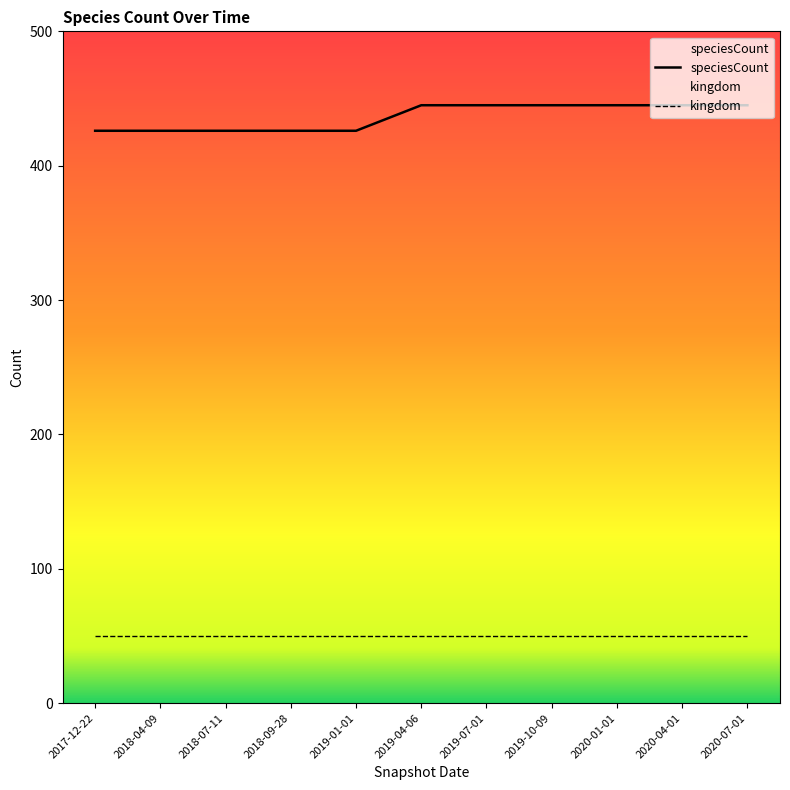

List the labels in order of value, largest first.

2019-04-06, 2019-07-01, 2019-10-09, 2020-01-01, 2020-04-01, 2020-07-01, 2017-12-22, 2018-04-09, 2018-07-11, 2018-09-28, 2019-01-01